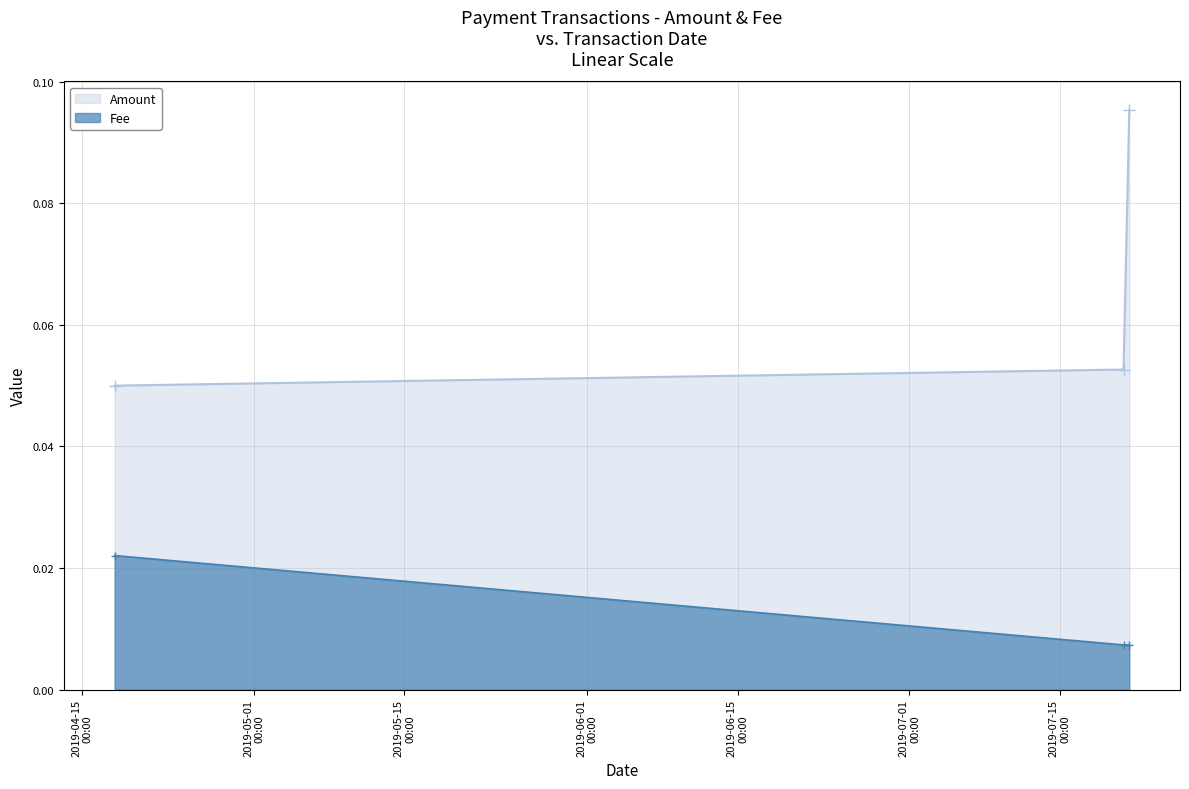

Rank the series by their maximum value, from highest to lowest.

Amount, Fee